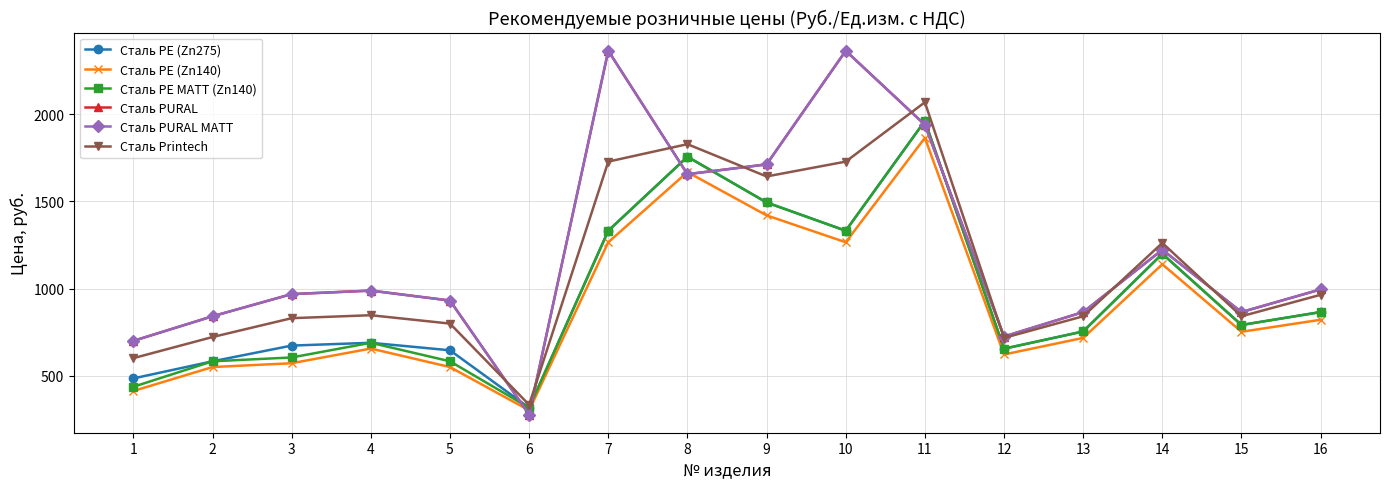

Is it true that Сталь PE (Zn275) equals 1494 at 9?

True